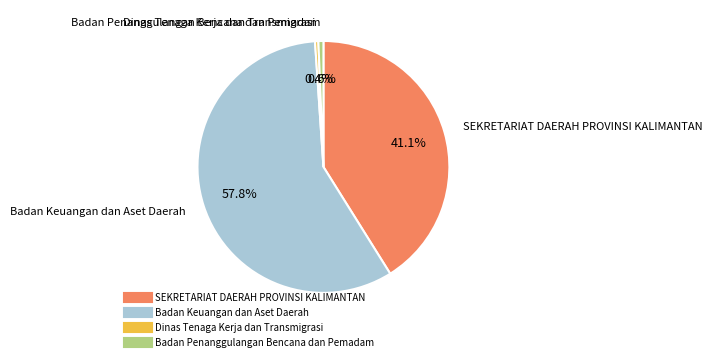

Is there any slice that represents more than half of the pie?

Yes